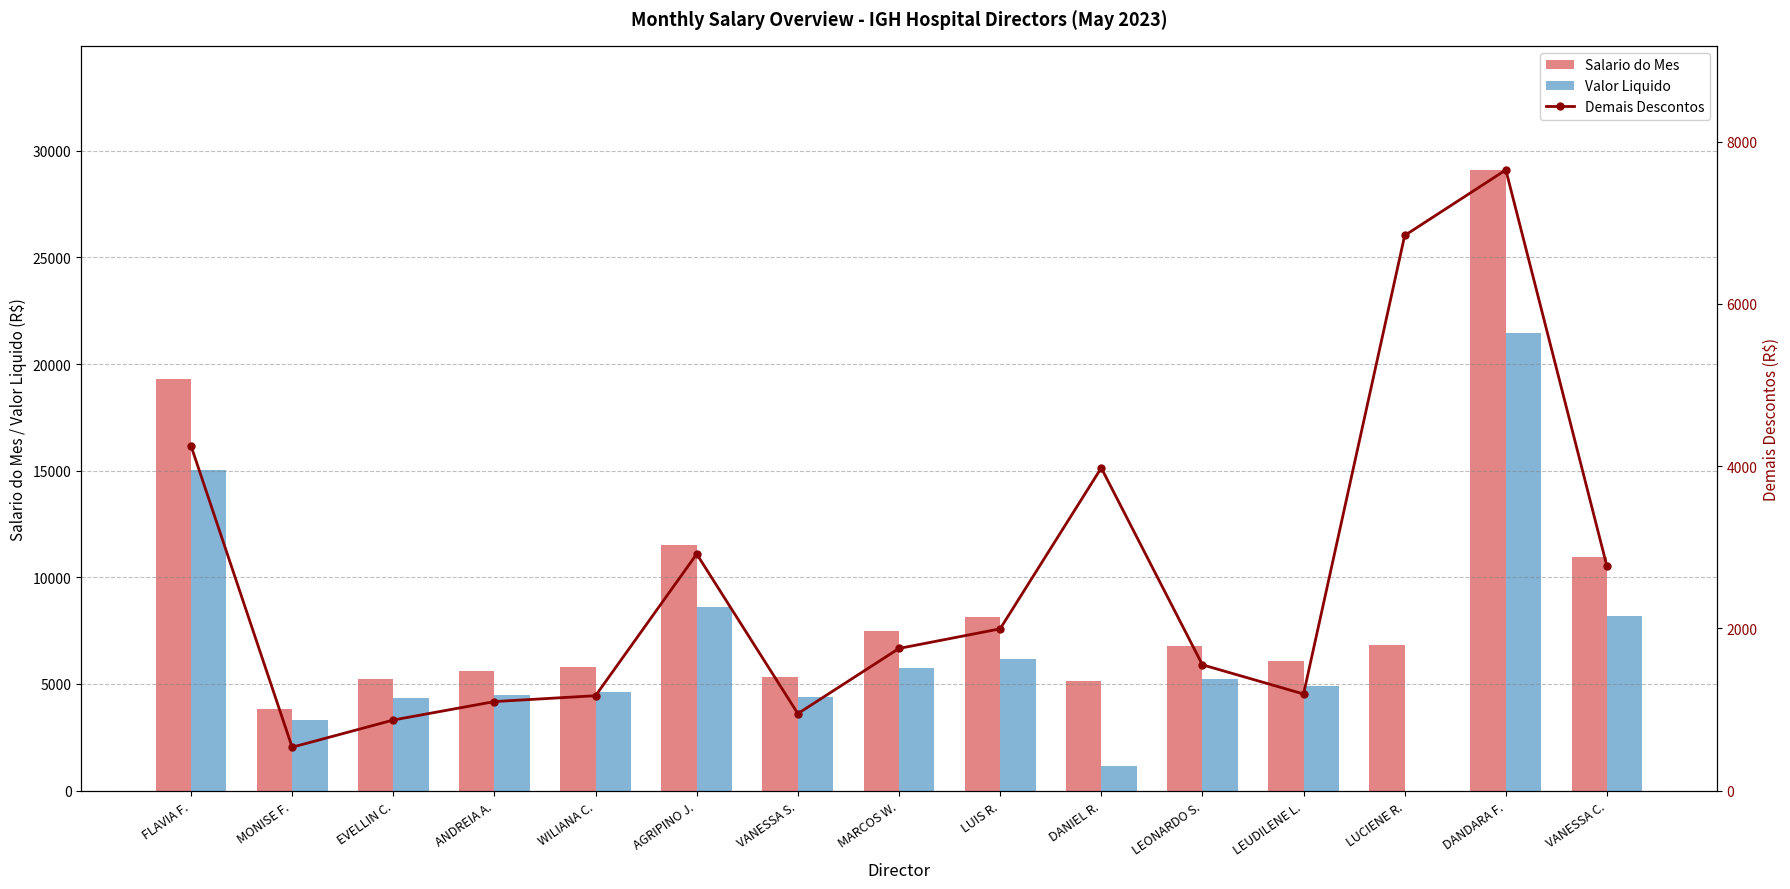

The Salario do Mes series shows 41618.5 at DANDARA F.. True or false?

False